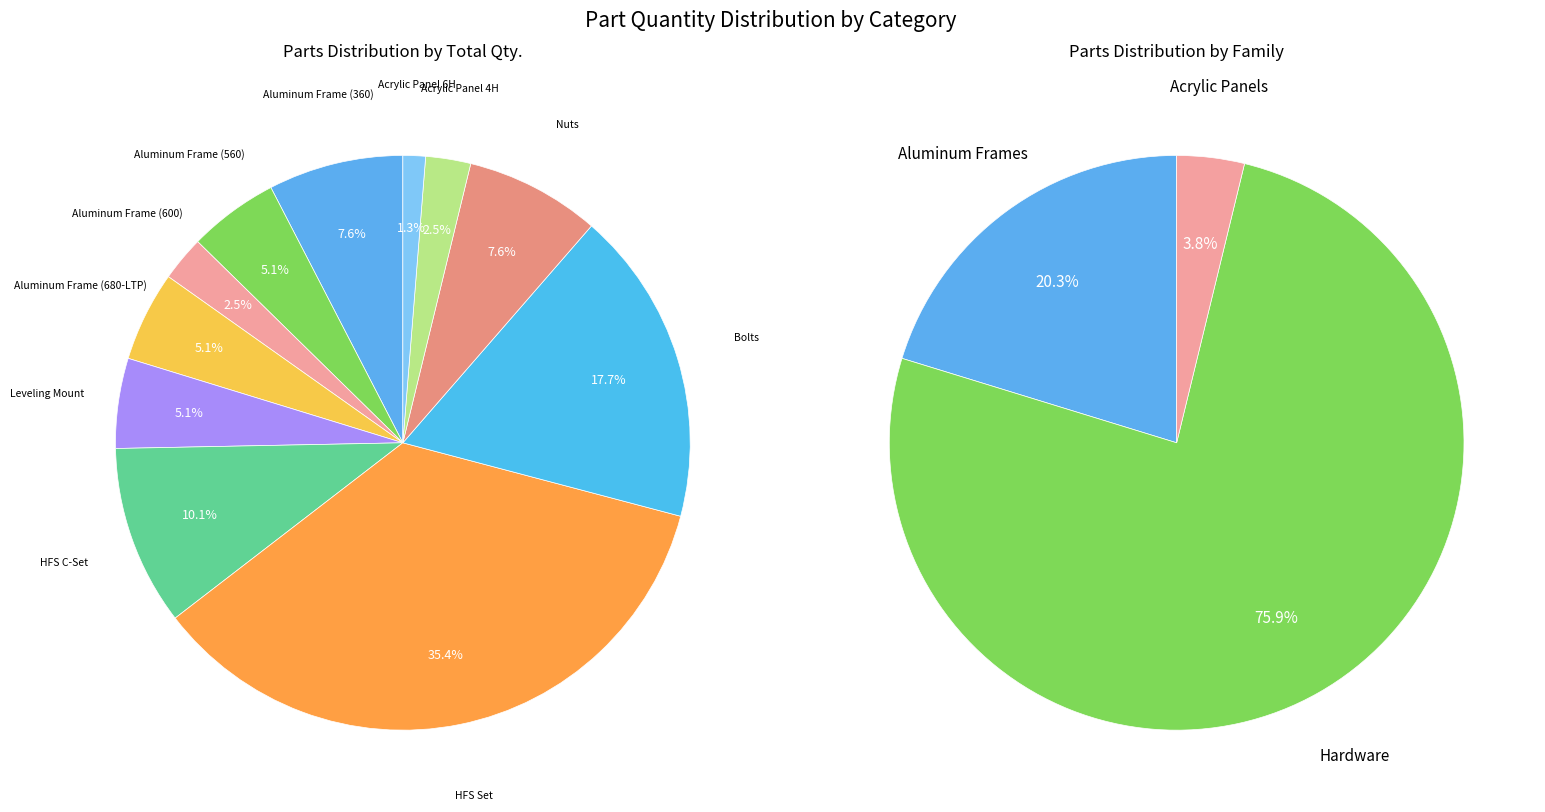

To the nearest percent, what is the difference between the largest and smallest slice percentages?

34%